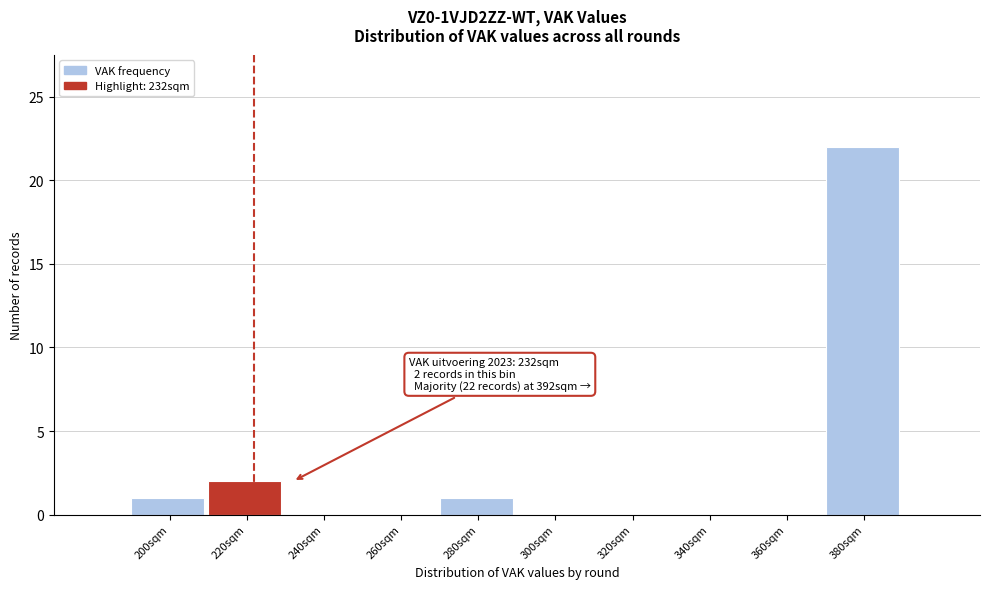

Reading left to right, what are all the values shown in this chart?

200sqm=1	220sqm=2	240sqm=0	260sqm=0	280sqm=1	300sqm=0	320sqm=0	340sqm=0	360sqm=0	380sqm=22